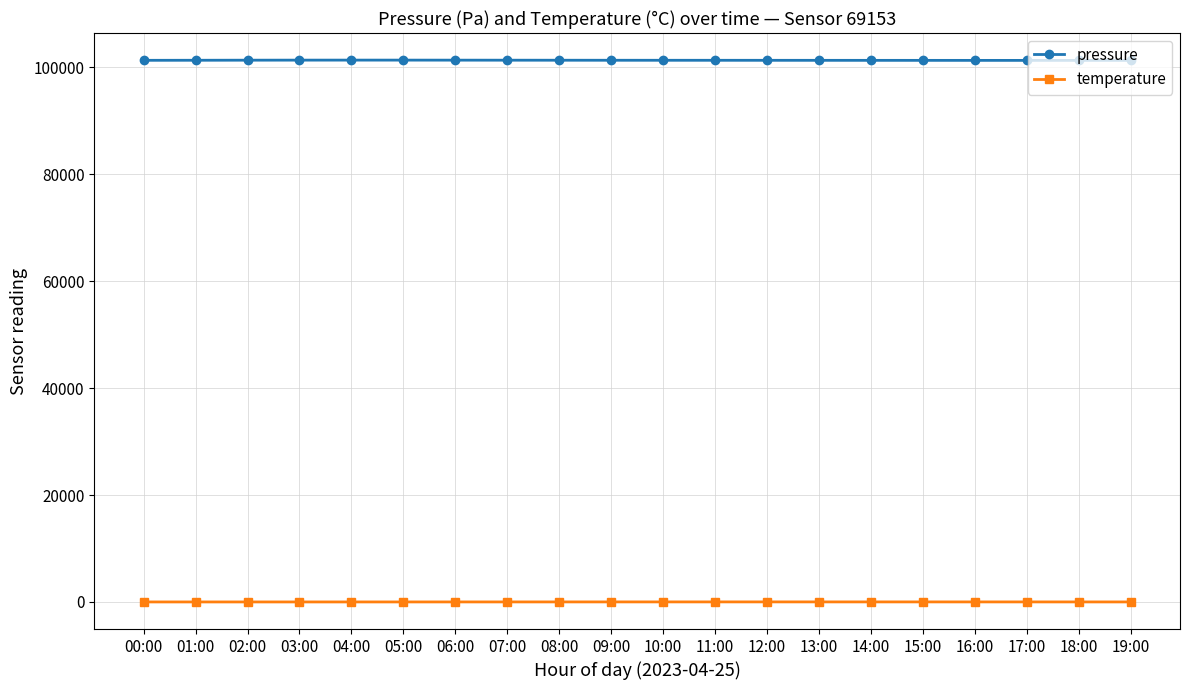

Is the value of pressure at 02:00 greater than the value of temperature at 14:00?

Yes